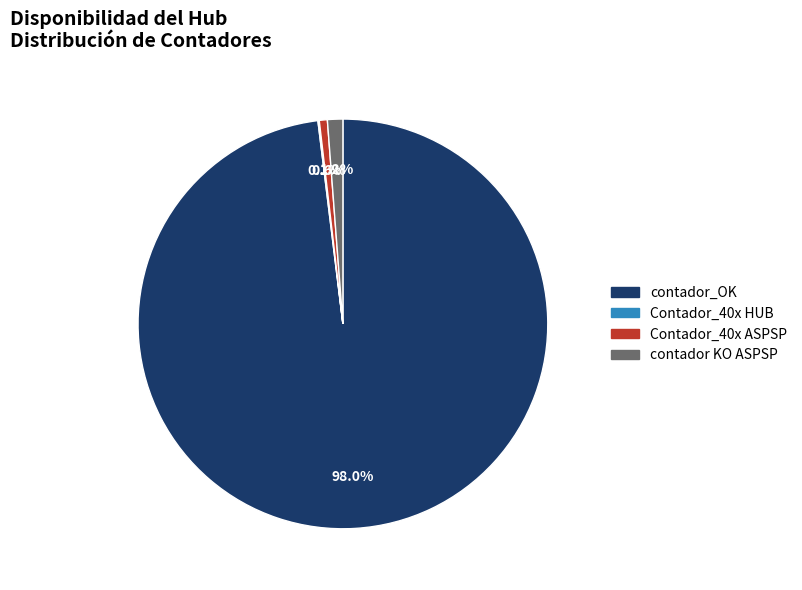

Is there a majority slice in this chart?

Yes